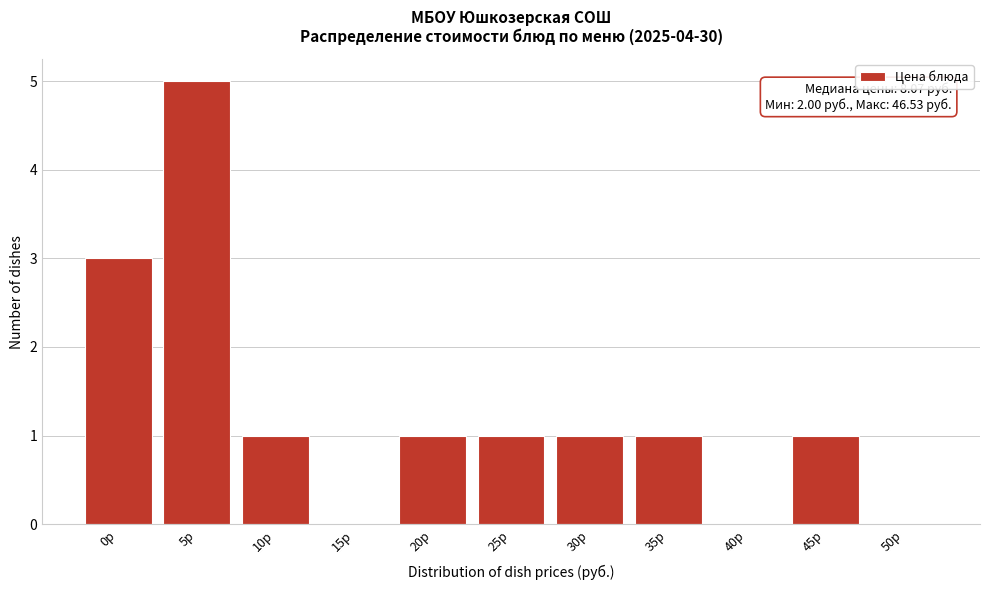

Reading left to right, extract all data points from this chart.

0р=3	5р=5	10р=1	15р=0	20р=1	25р=1	30р=1	35р=1	40р=0	45р=1	50р=0